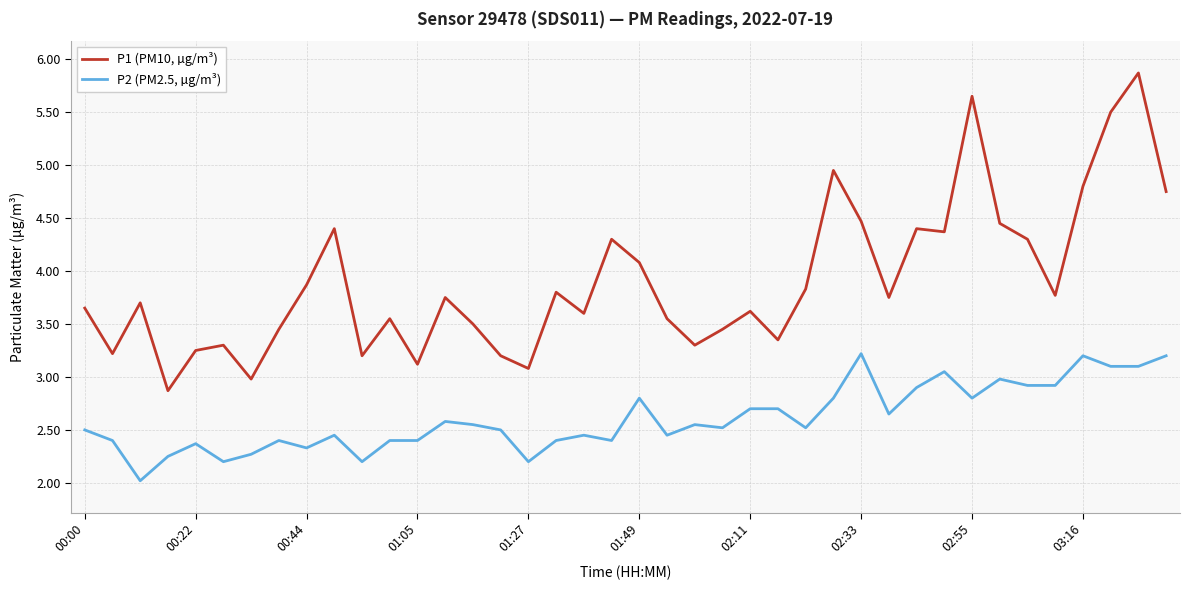

Which series has the largest range (max minus min)?

P1 (PM10, µg/m³)